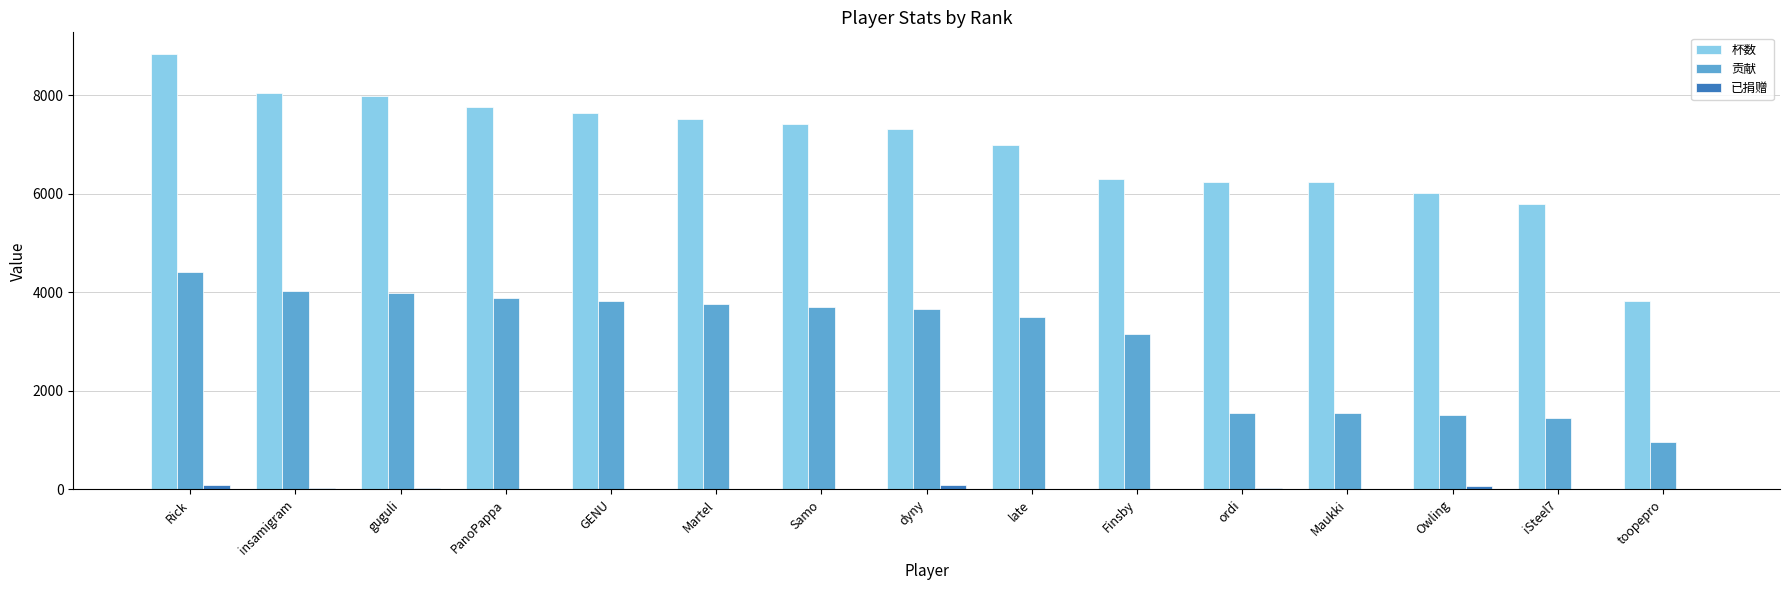

What is the difference between the 杯数 values at Maukki and dyny?

1095